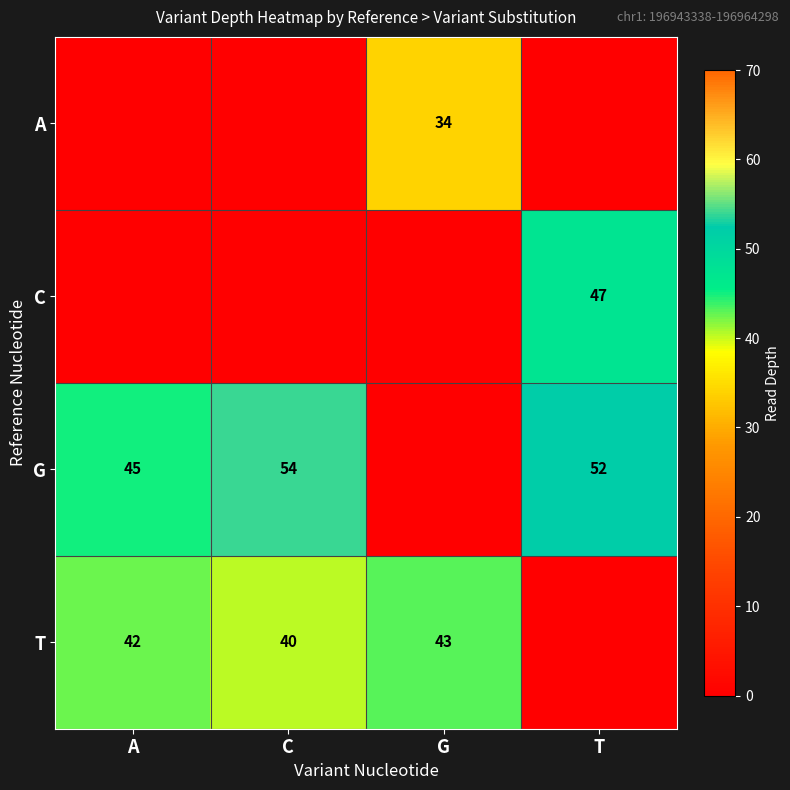

The value of A at G is 34. True or false?

True